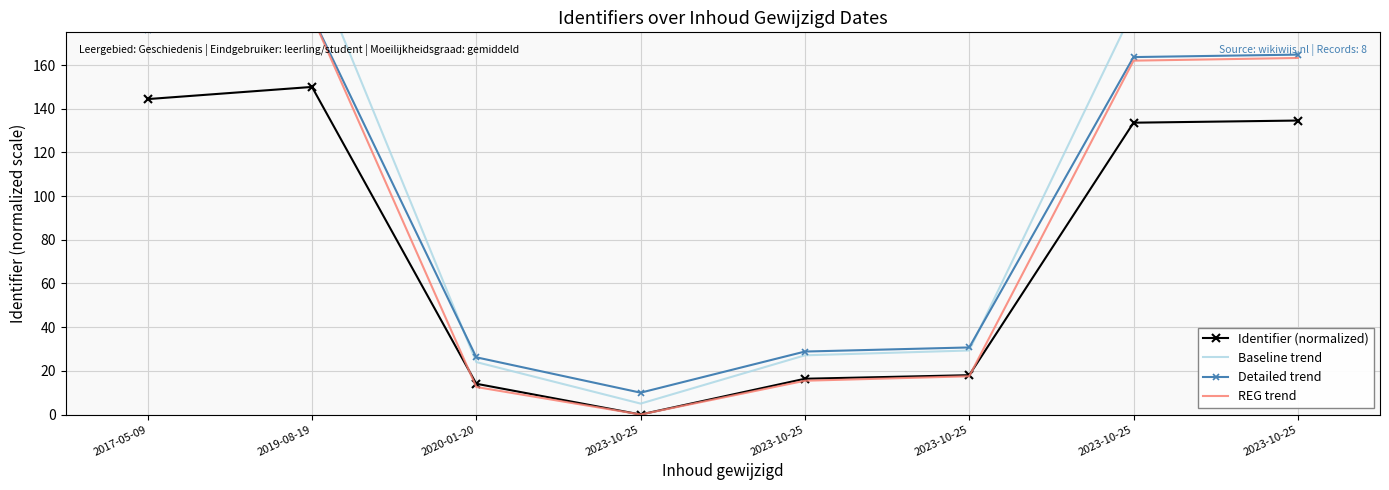

At which category does Identifier (normalized) reach its first local valley?

2023-10-25